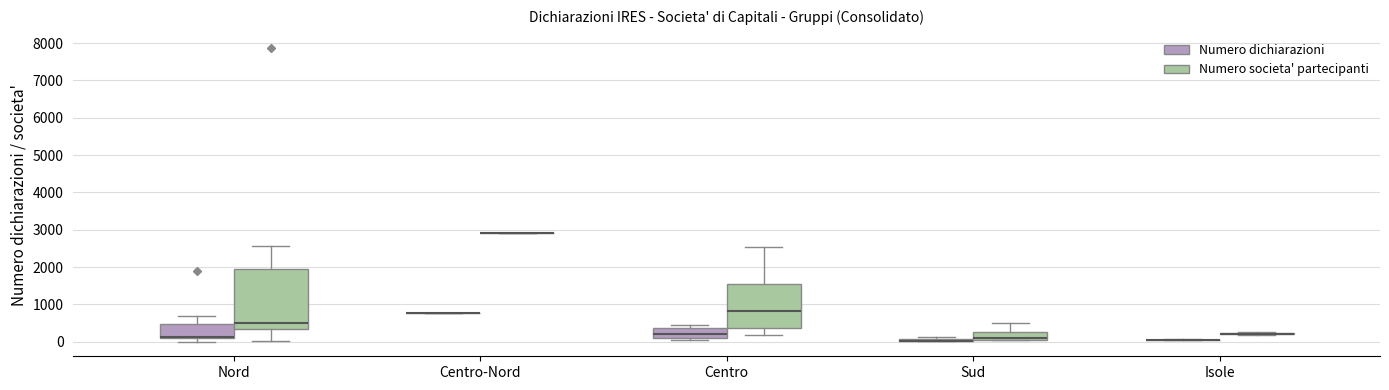

Which box is the tallest, from its lower edge to its upper edge?

Nord (Numero societa' partecipanti)